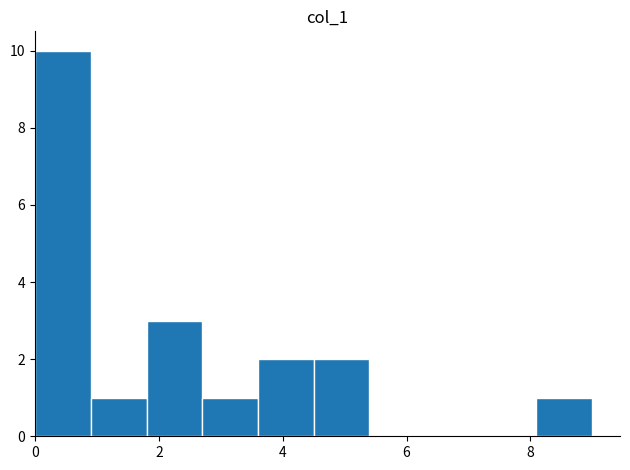

How tall is the bar that spans 2.7 to 3.6 on the x-axis? Neither the bar edges nor the heights are printed on the chart, so give them approximately, as read against the axes.

1